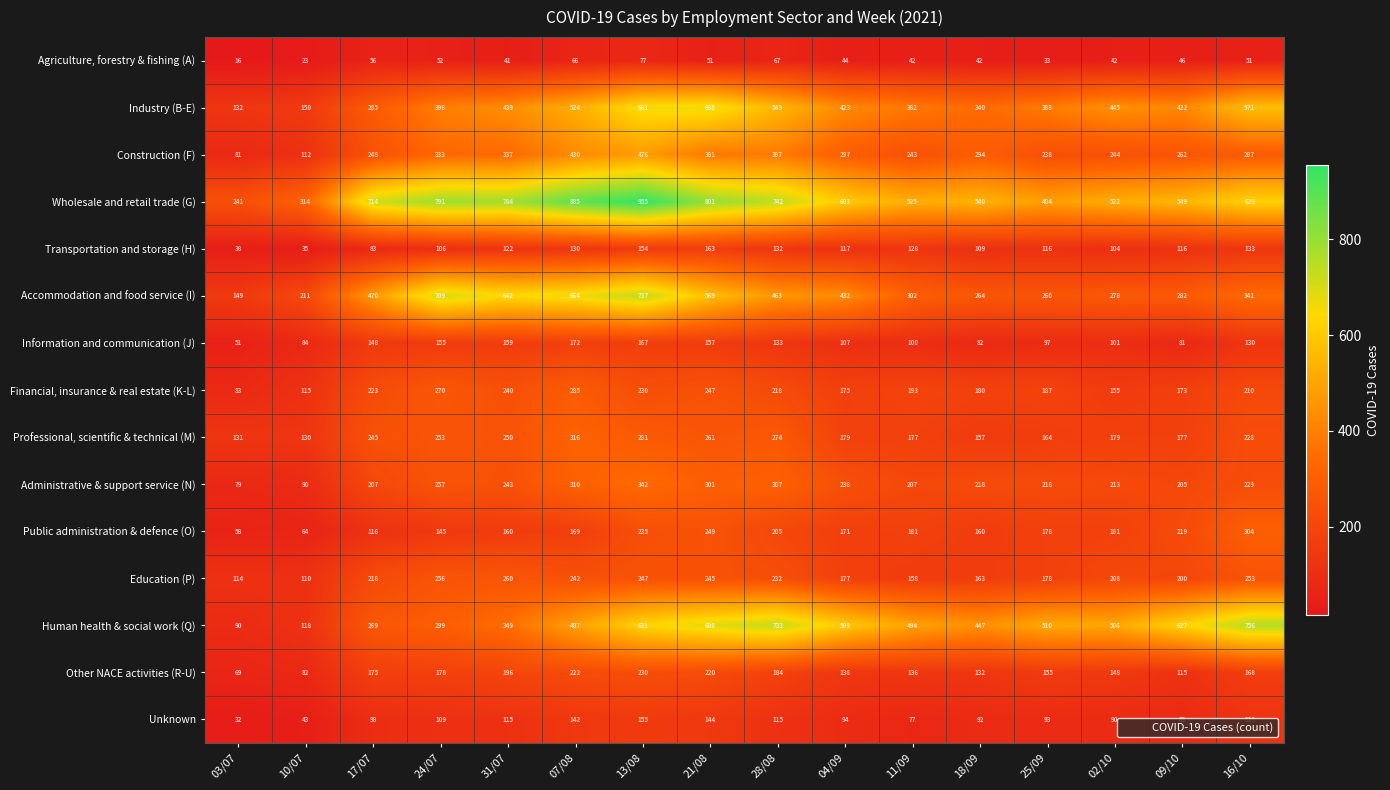

How many data points does each series have?

16